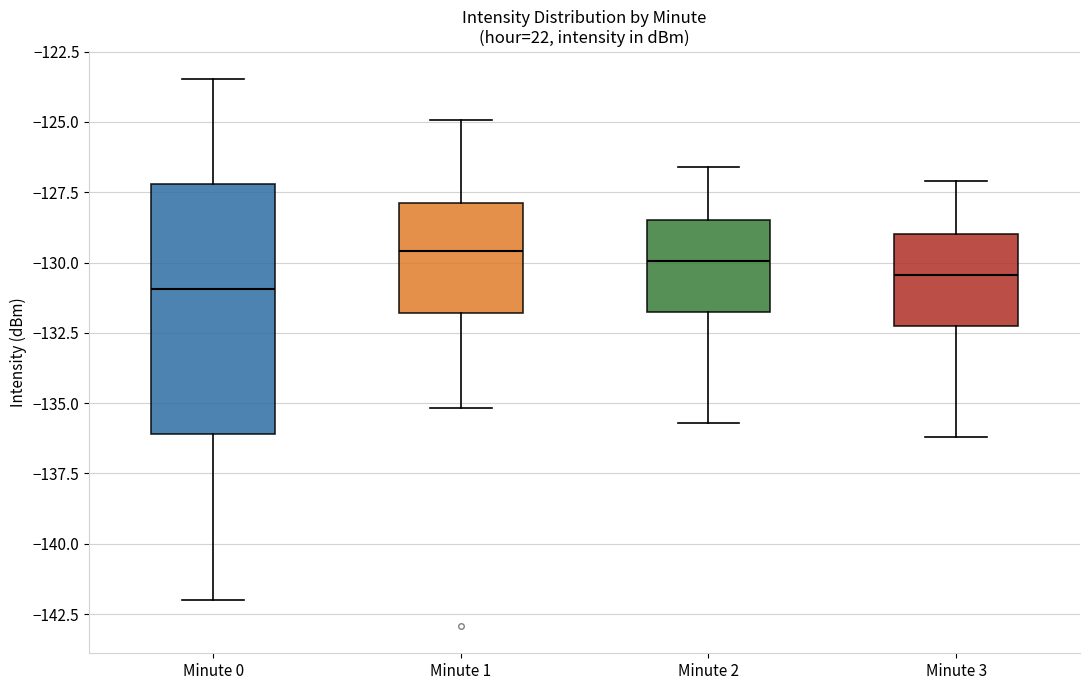

Where does the upper whisker of the box for Minute 3 end on the y-axis? The values are not printed on the chart, so give them approximately, as read against the axis.

-127.0